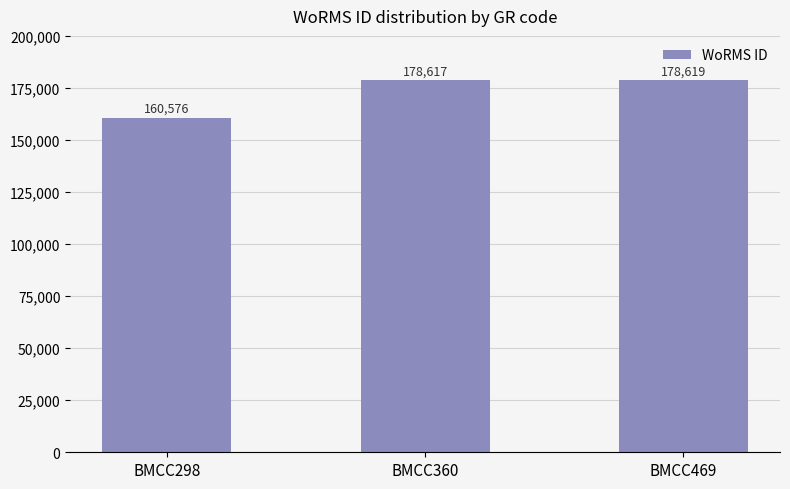

How many bars are there in total?

3